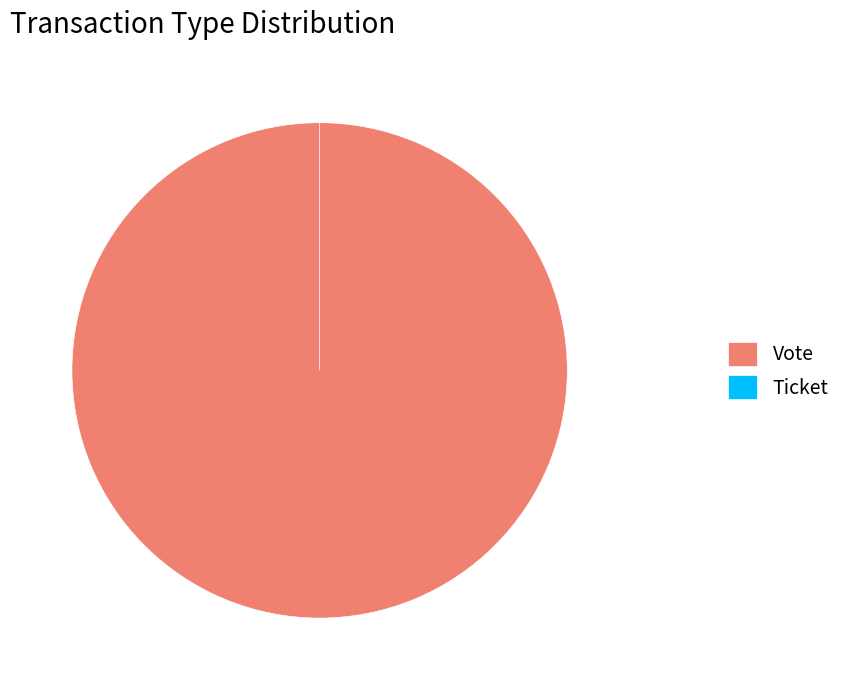

Which category has the biggest portion of the pie?

Vote